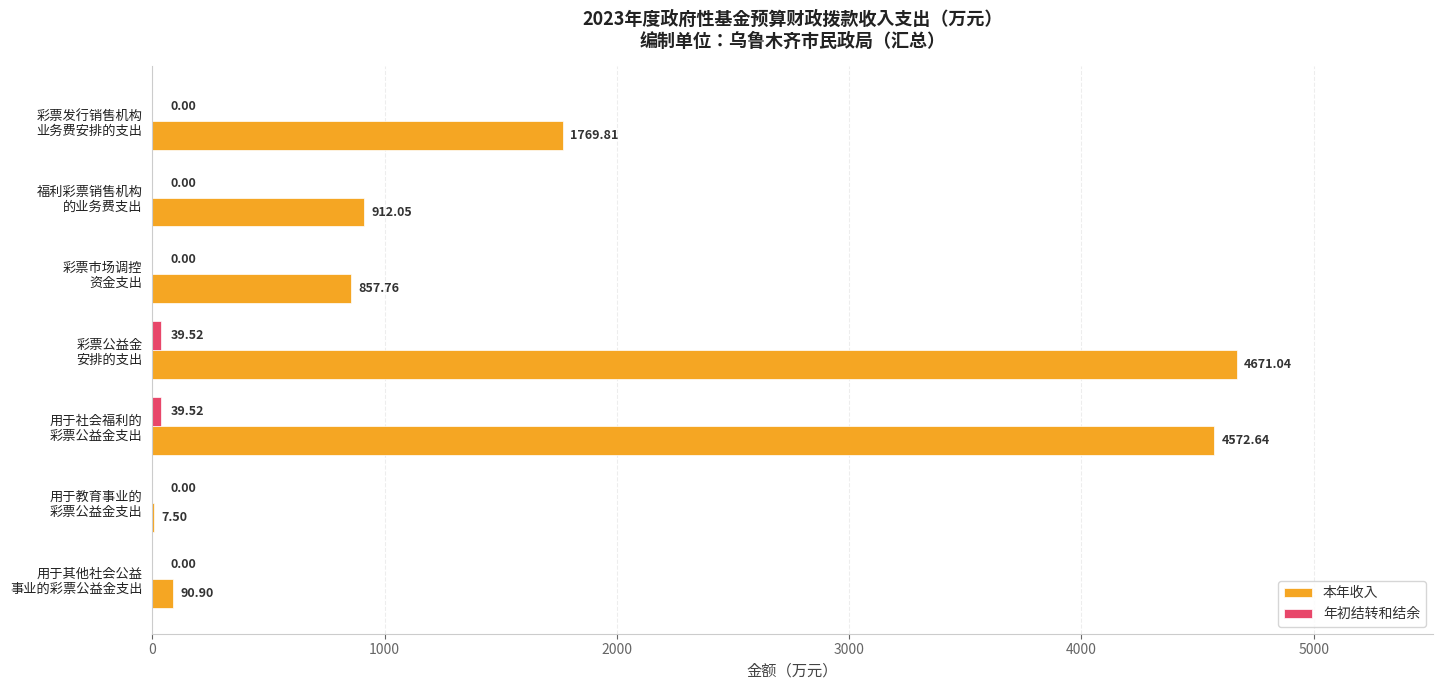

Which series has the widest spread of values?

本年收入